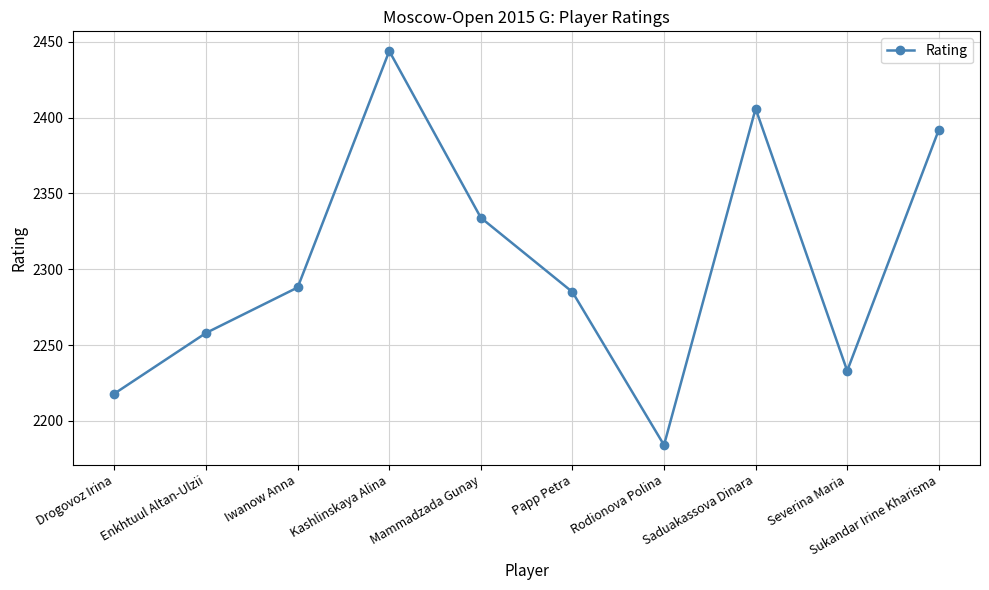

How many points are higher than both their immediate neighbors (excluding endpoints)?

2